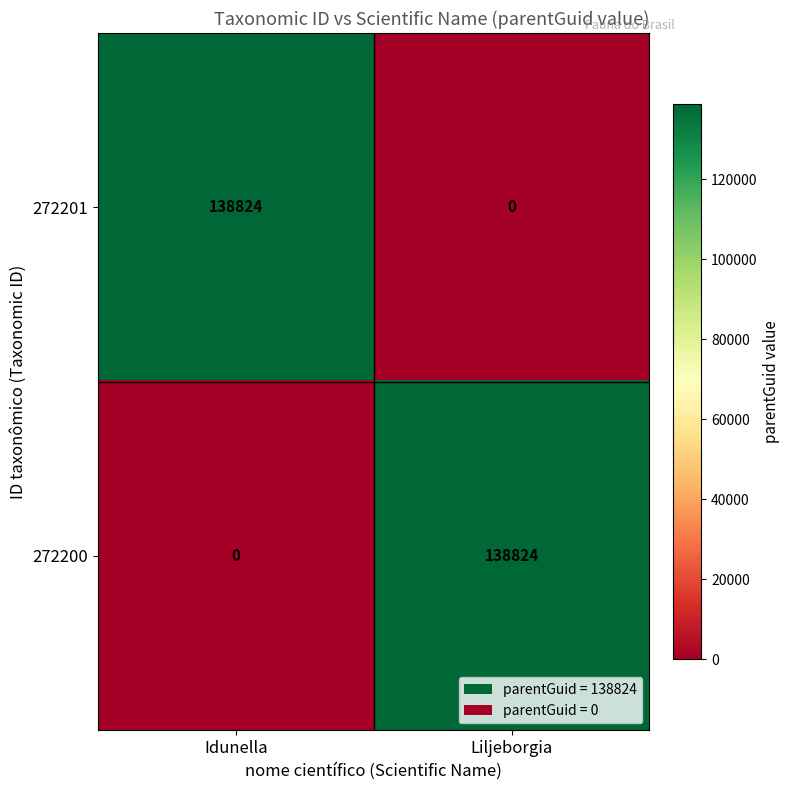

Read the 272200 value at Liljeborgia, to the nearest 50.

138800